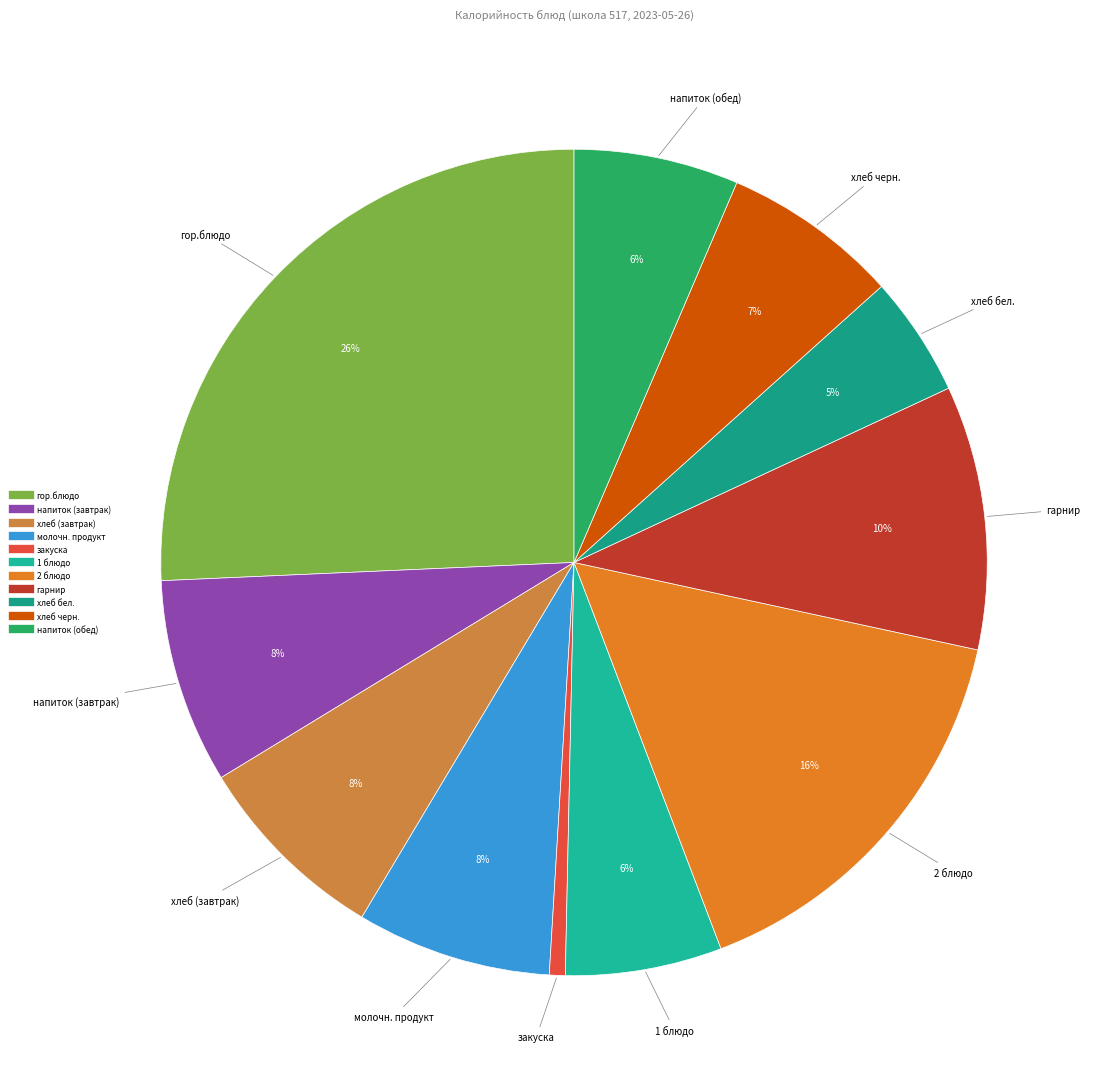

To the nearest percent, what is the average slice percentage?

9%